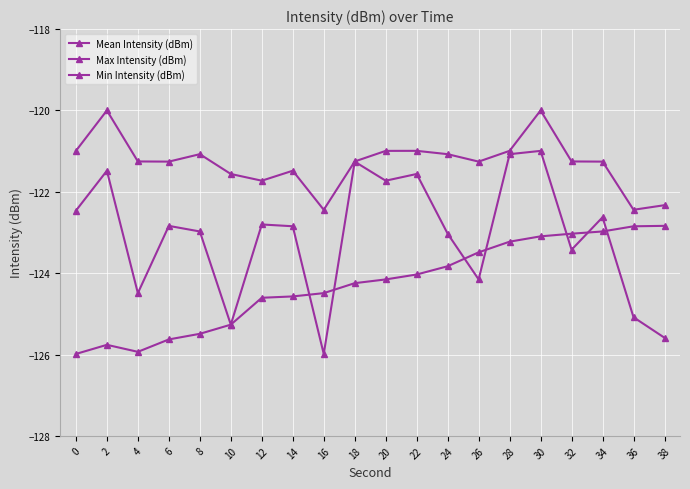

How many lines are shown in the chart?

3